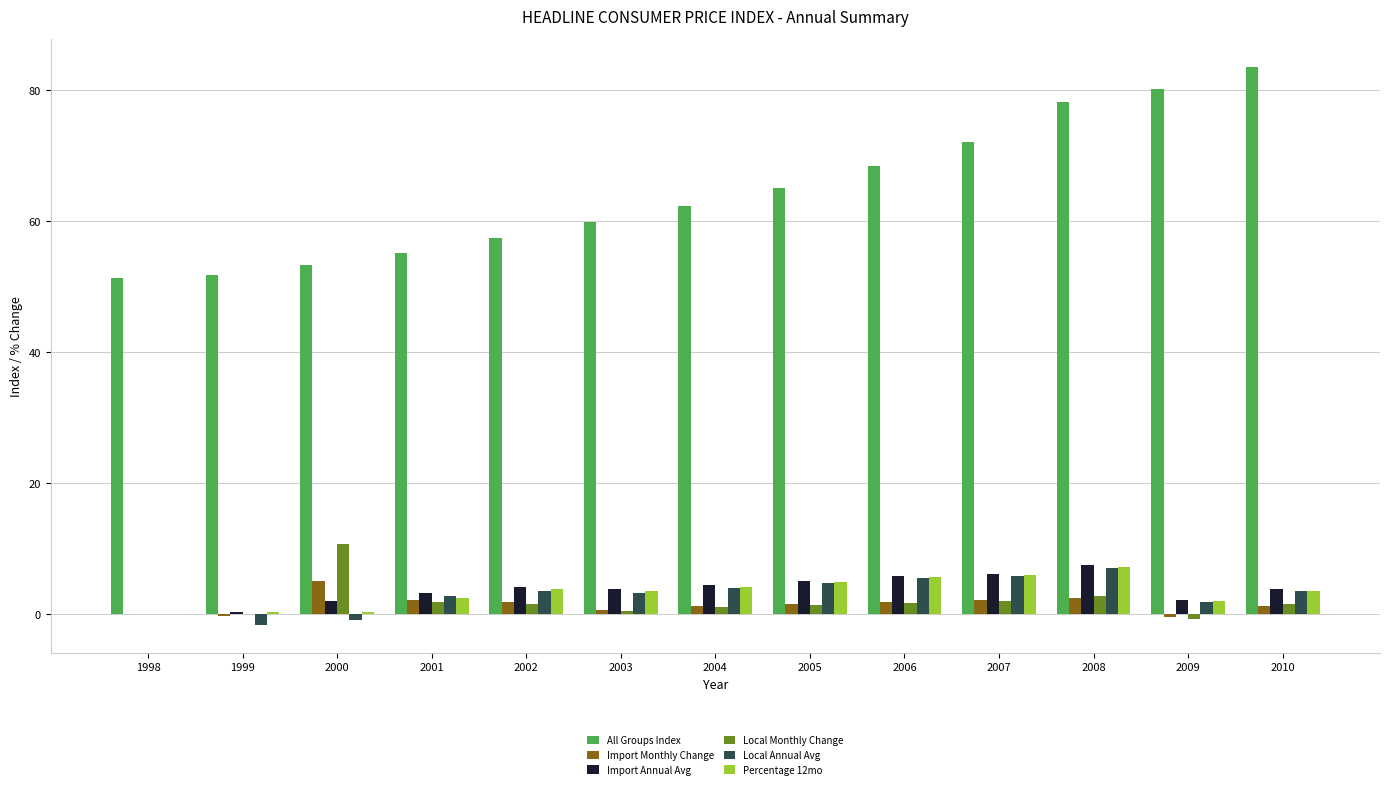

What is the approximate value of Percentage 12mo at 2008?

7.2